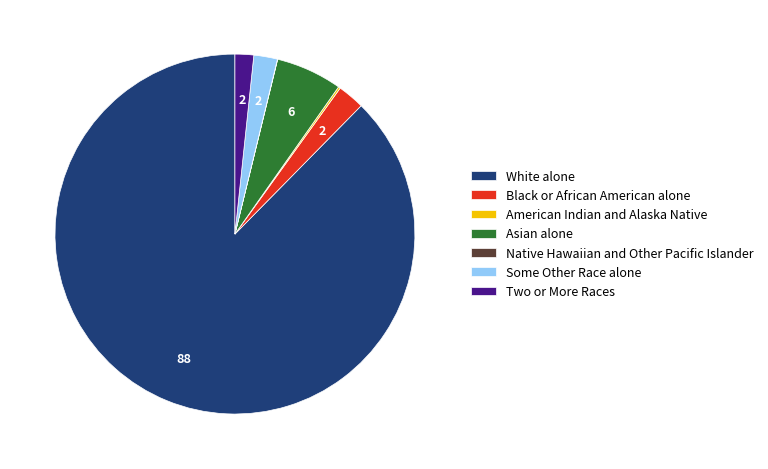

Is the sum of Black or African American alone and Two or More Races greater than half?

No